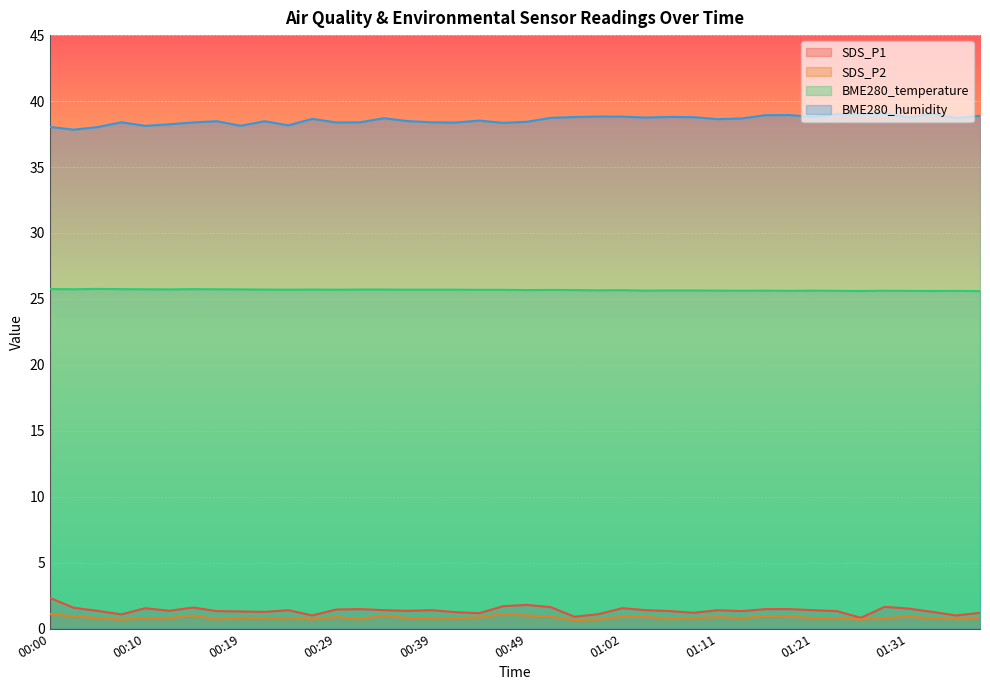

Where is the first local maximum for BME280_temperature?

00:05